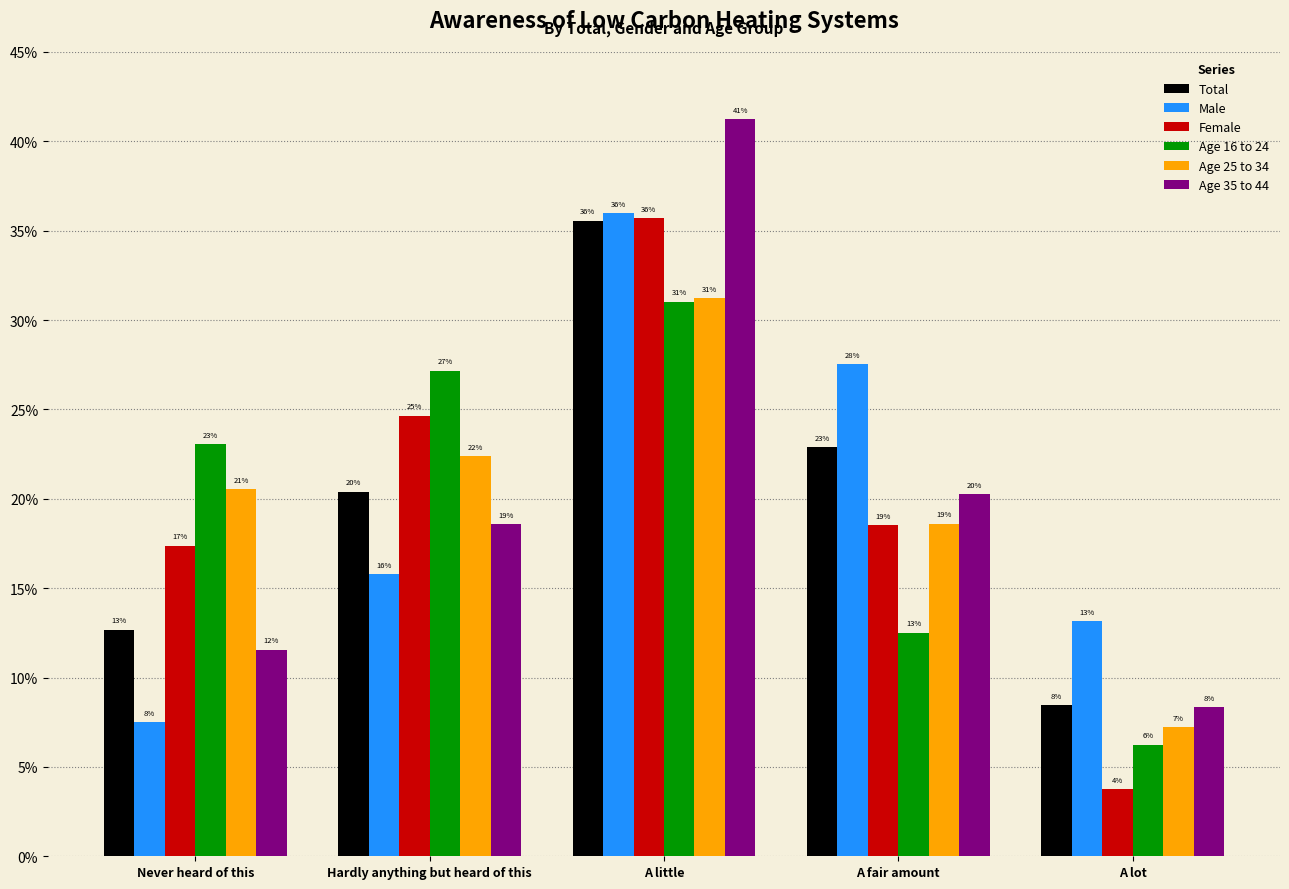

Reading left to right, transcribe all the data shown in this chart.

Total: 0.1	0.2	0.4	0.2	0.1
Male: 0.1	0.2	0.4	0.3	0.1
Female: 0.2	0.2	0.4	0.2	0.0
Age 16 to 24: 0.2	0.3	0.3	0.1	0.1
Age 25 to 34: 0.2	0.2	0.3	0.2	0.1
Age 35 to 44: 0.1	0.2	0.4	0.2	0.1